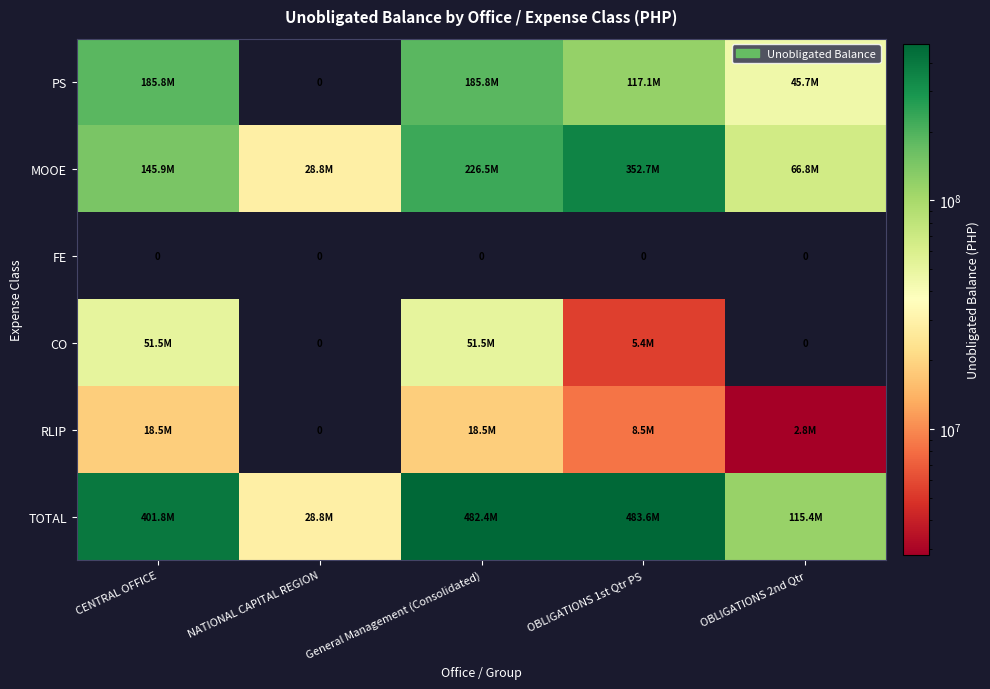

At which category does the chart reach its minimum across all series?

NATIONAL CAPITAL REGION